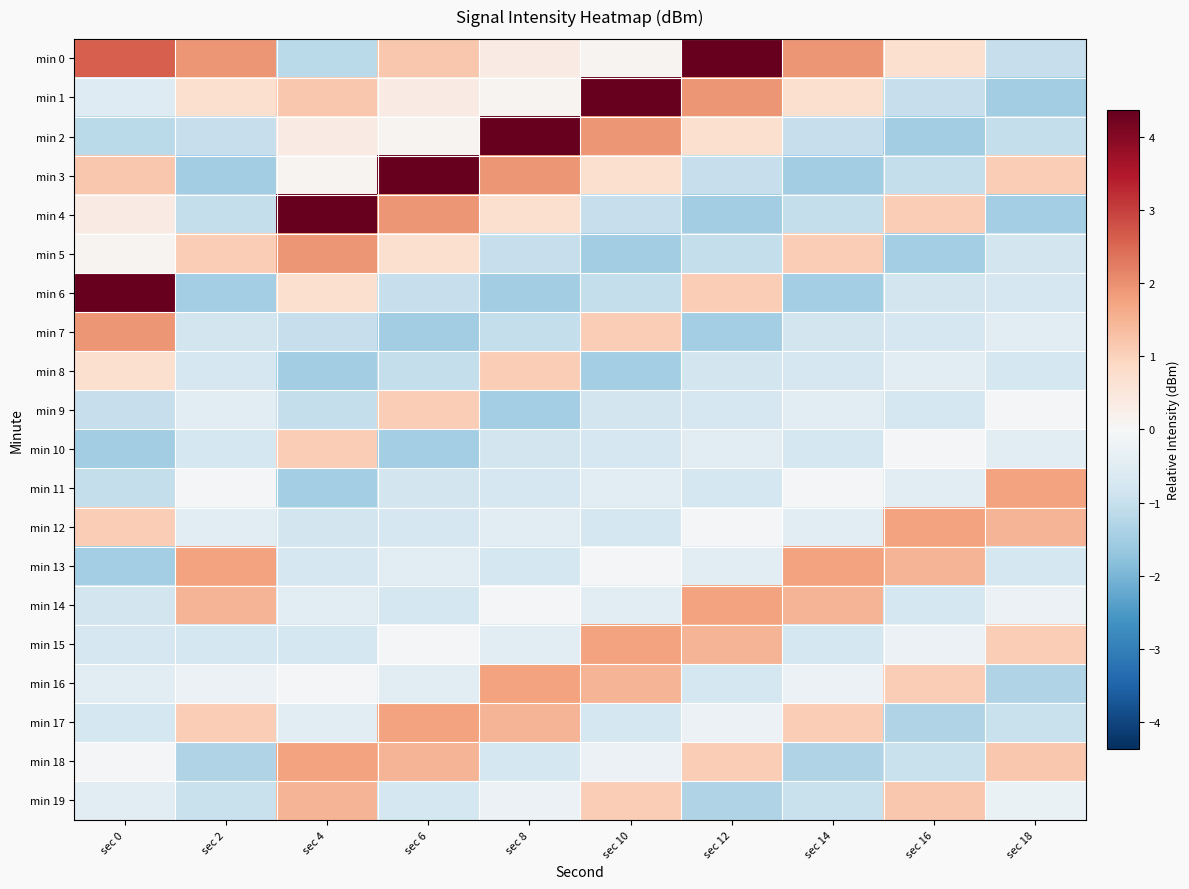

At which category is the sum across all series the highest?

sec 6